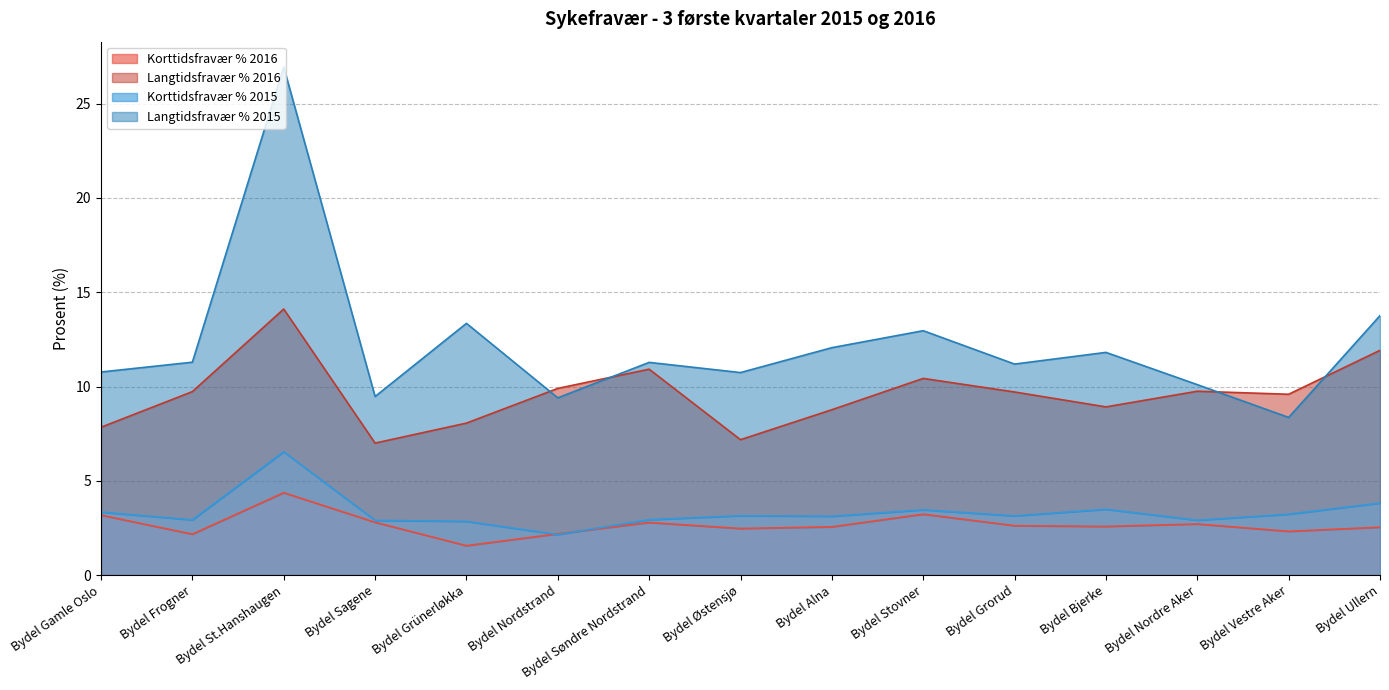

Is it true that Korttidsfravær % 2016 equals 4.4 at Bydel St.Hanshaugen?

True